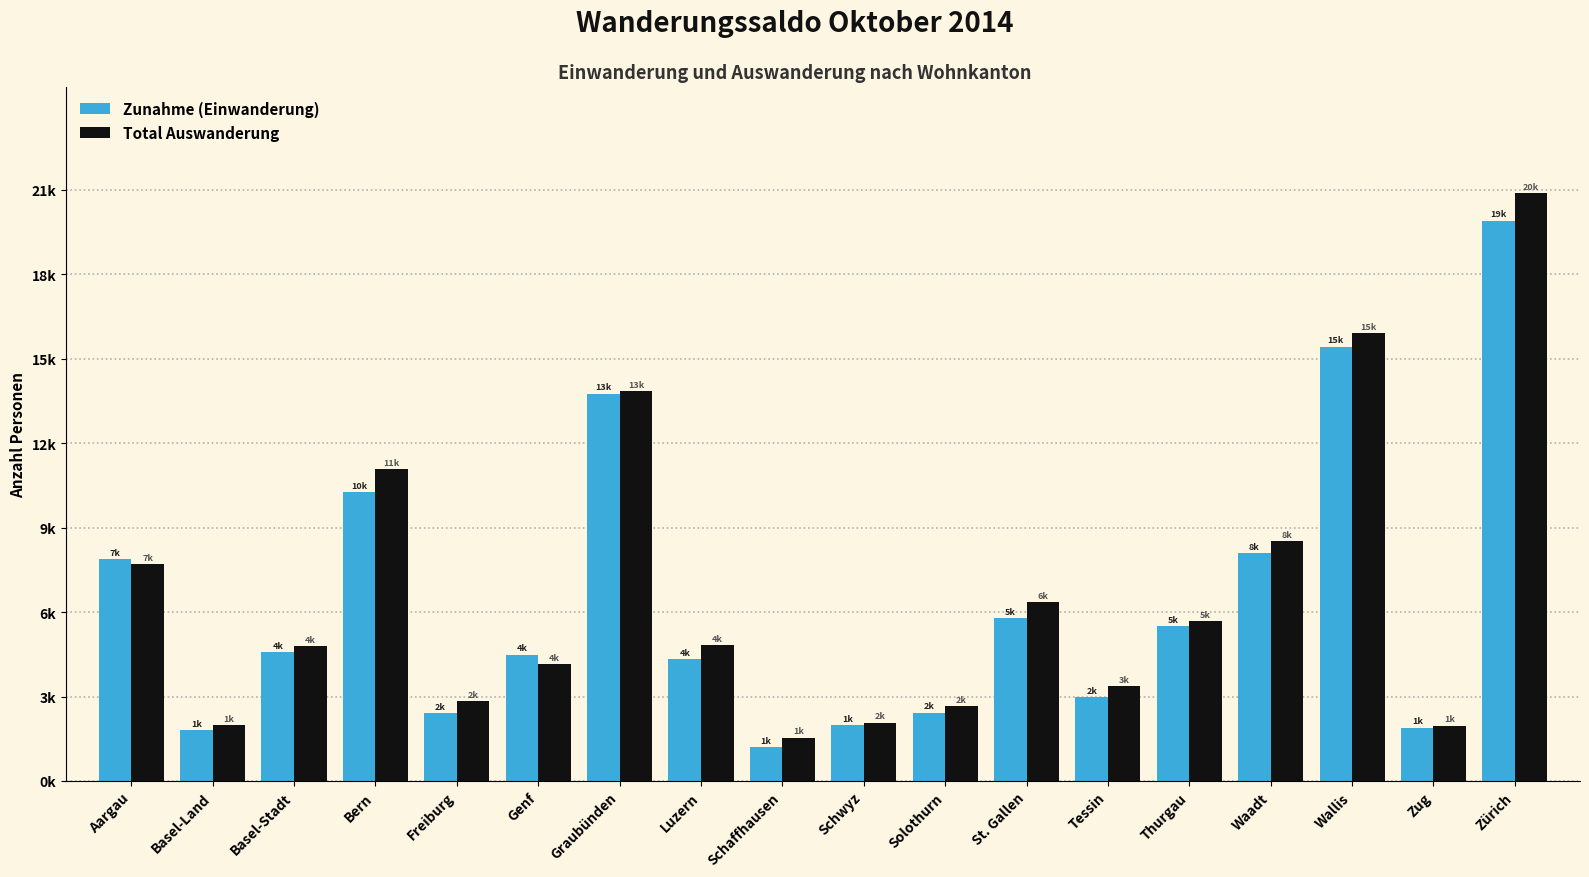

At Aargau, list the series in order from largest to smallest.

Zunahme (Einwanderung), Total Auswanderung